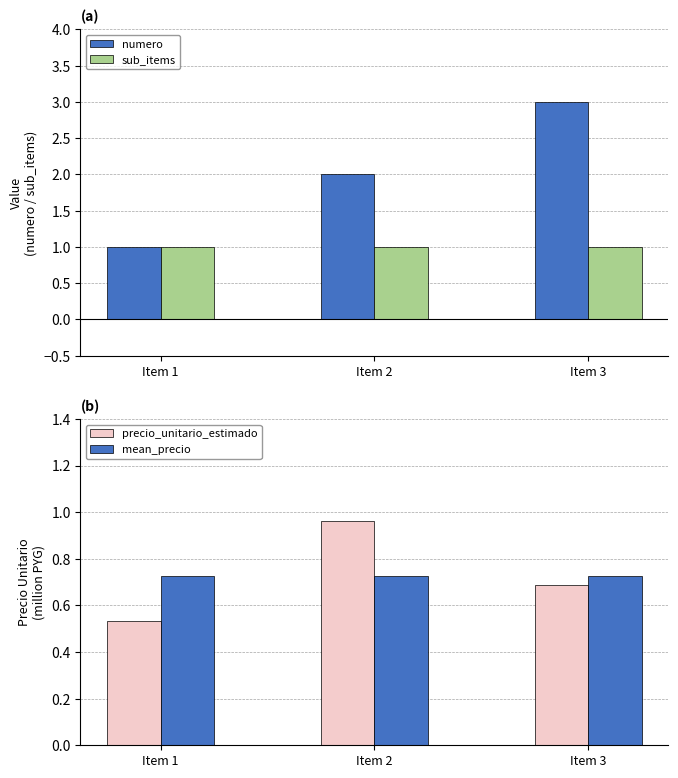

How many groups of bars are there?

3